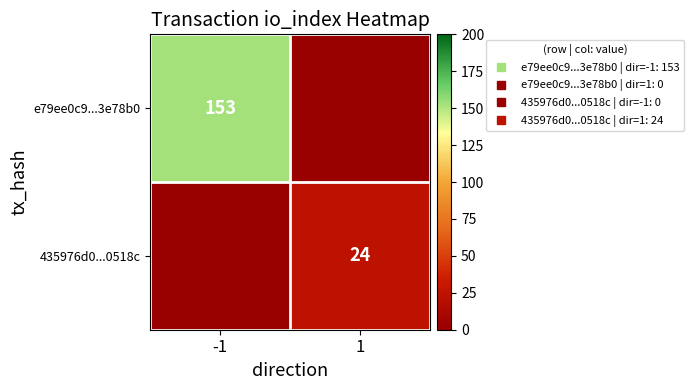

List the series in order of their peak value, lowest first.

435976d0...0518c, e79ee0c9...3e78b0